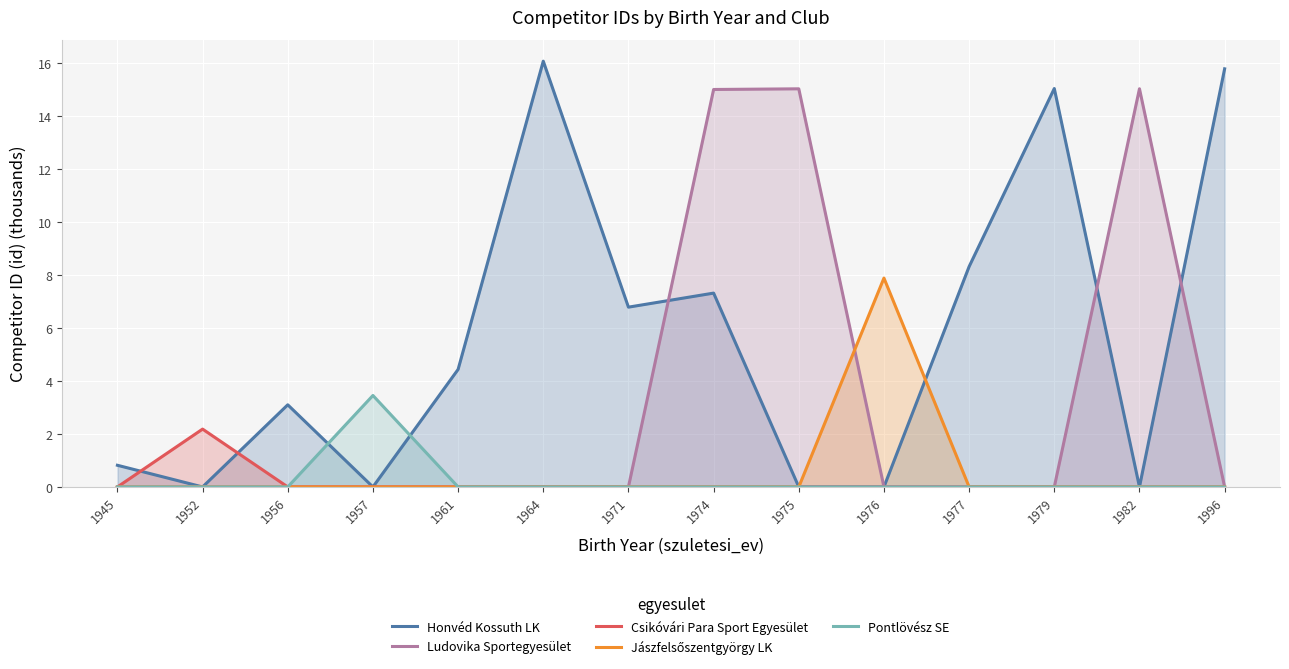

Which series has the widest spread of values?

Honvéd Kossuth LK